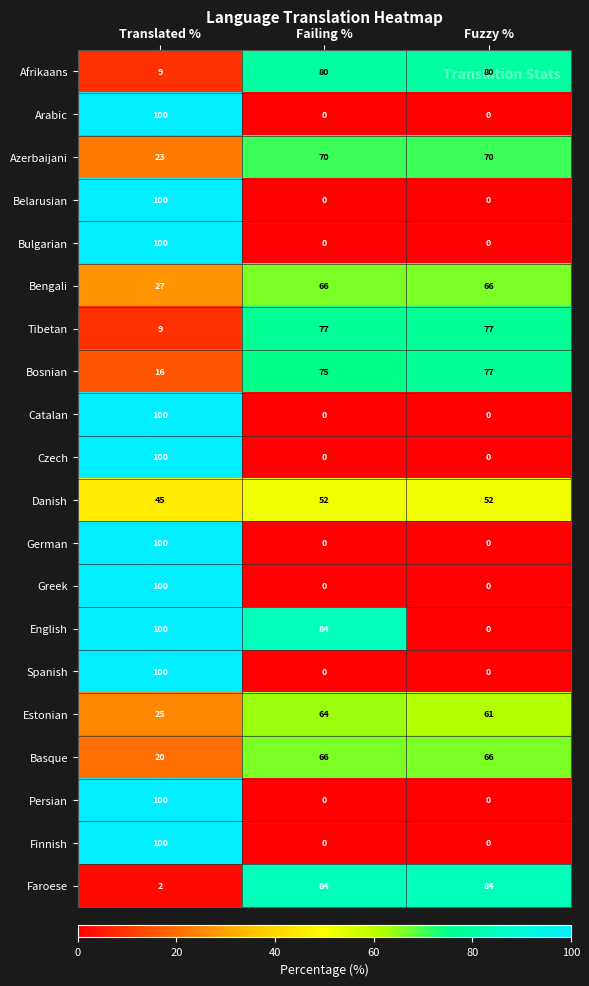

What is the difference between the maximum and second lowest values in the Greek series?

100